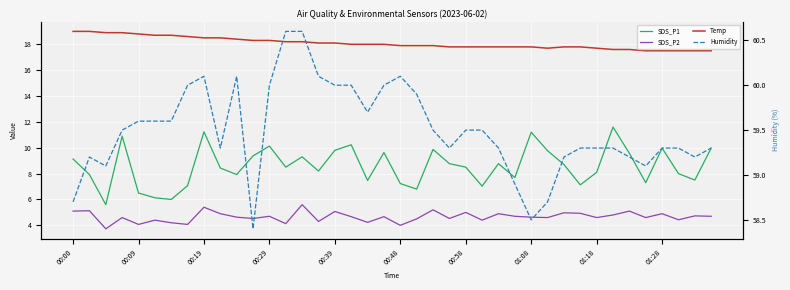

Count the number of categories in the chart.

40